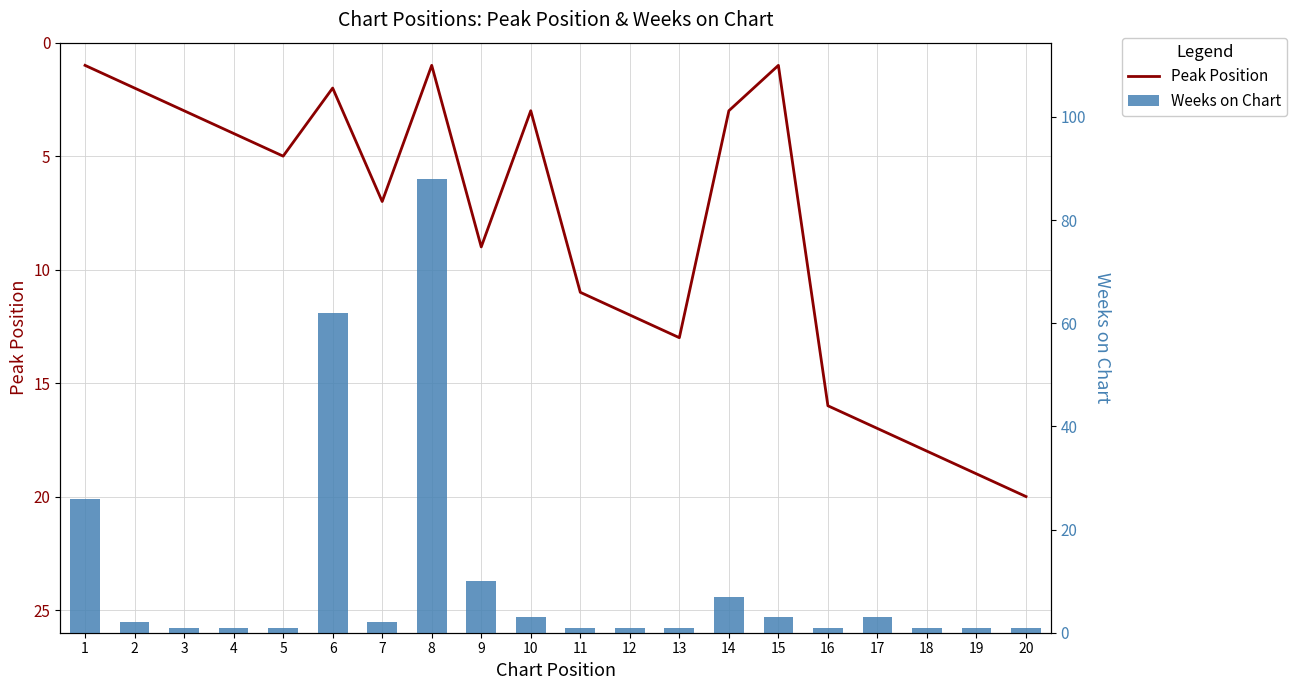

List the series in order of their overall mean, lowest first.

Peak Position, Weeks on Chart